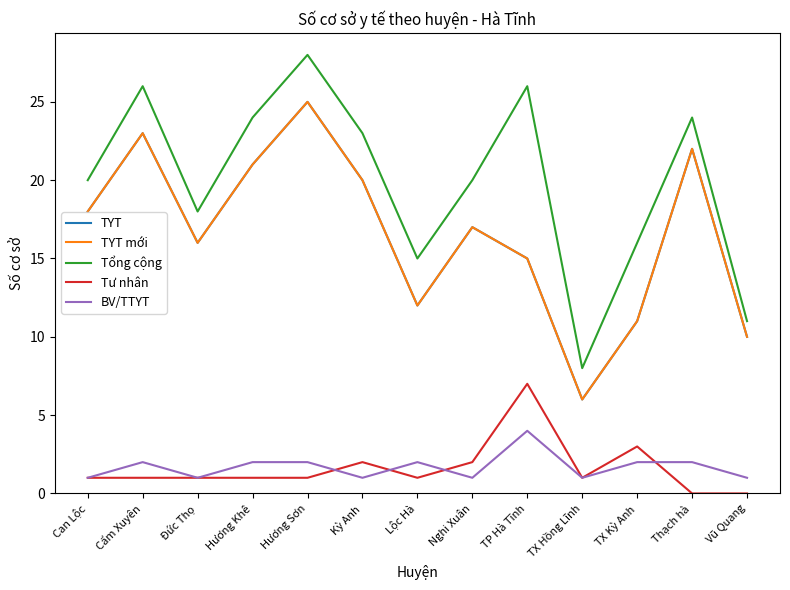

Is this an area chart (filled region under the line)?

No